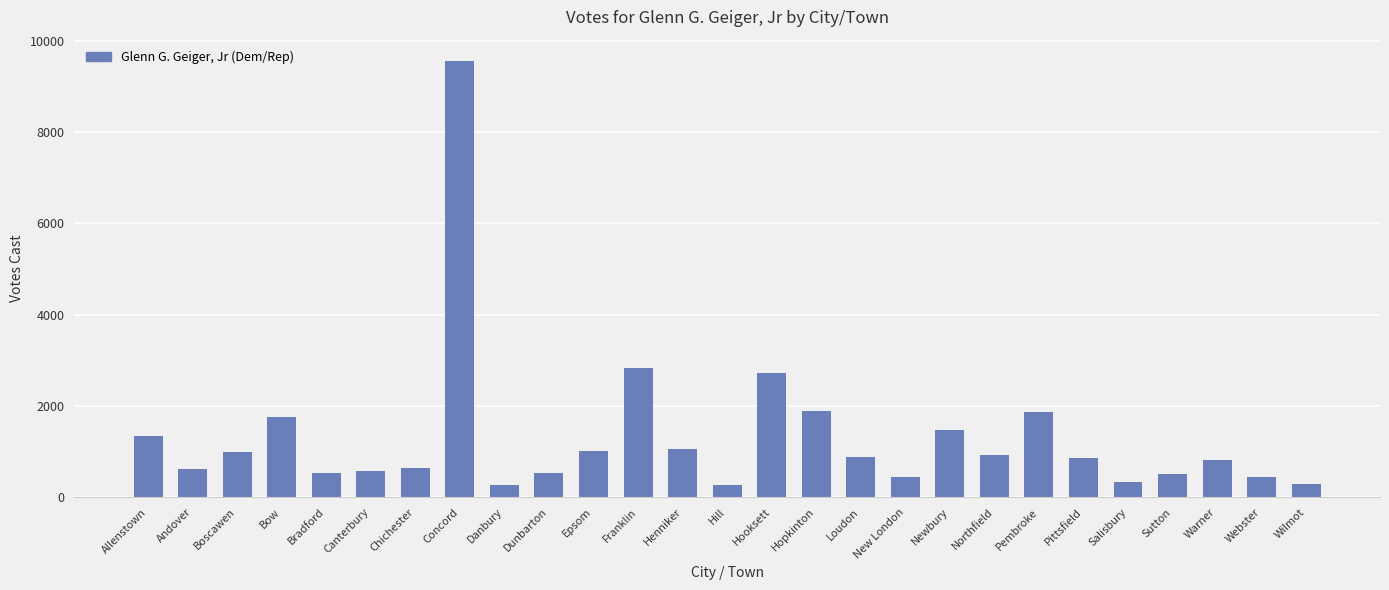

What is the average value?

1315